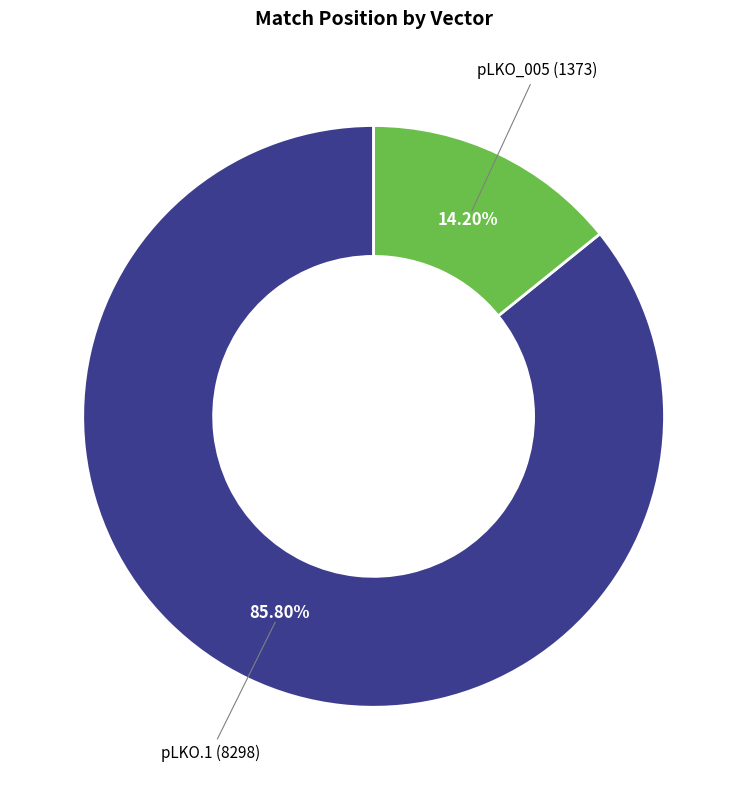

Rank the categories by value from highest to lowest.

pLKO.1, pLKO_005